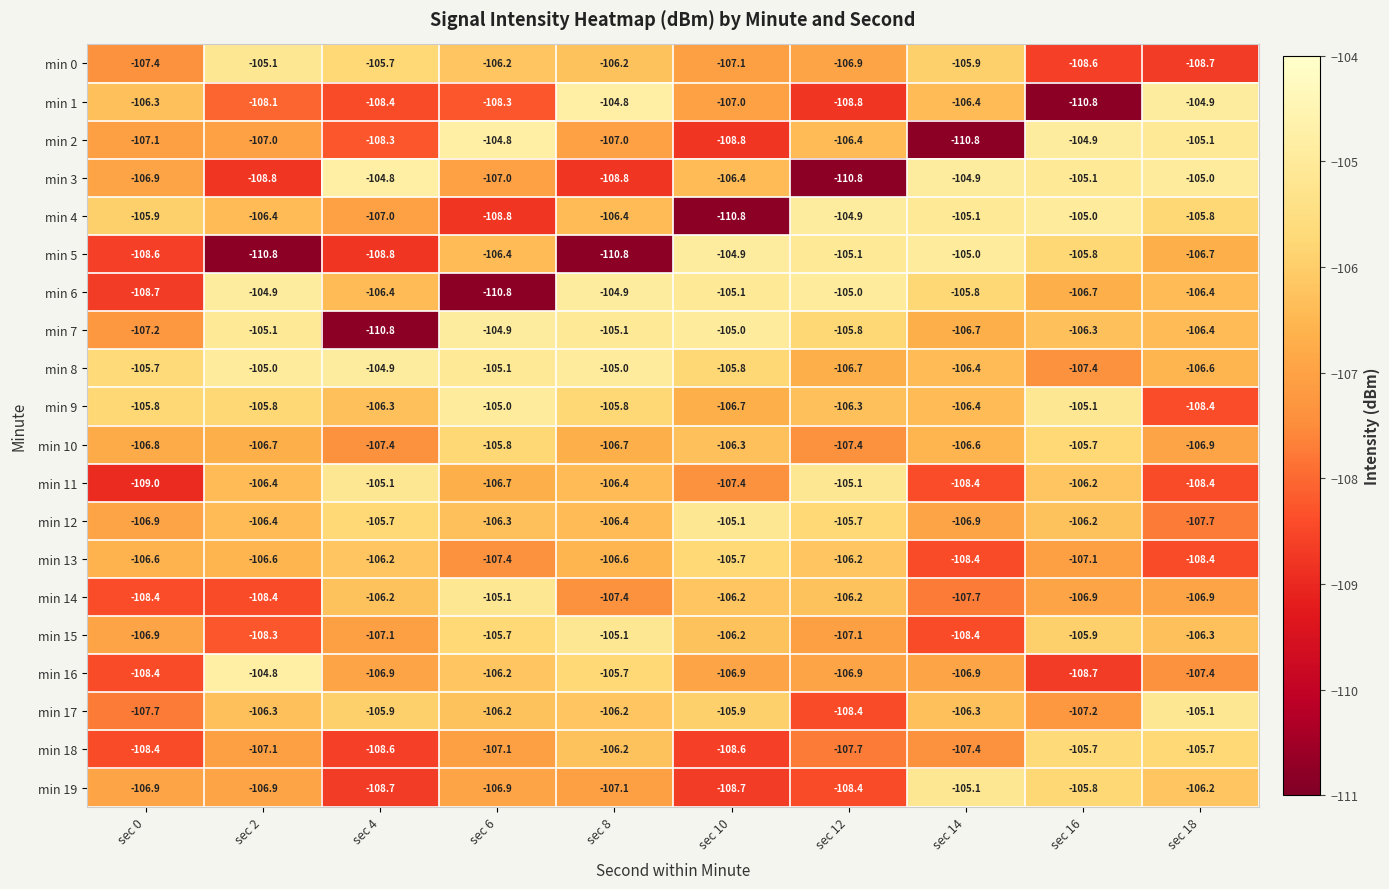

What is the lowest value of the min 9 series?

-108.4